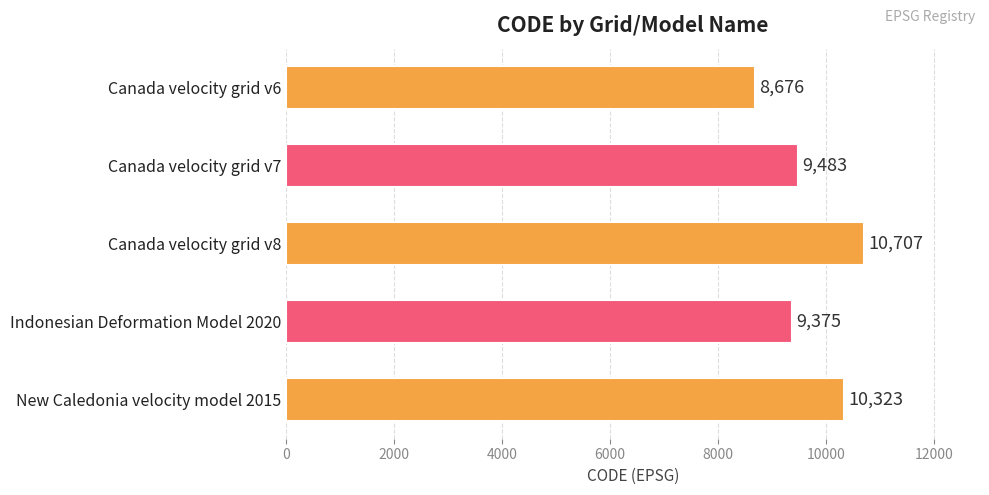

Is it true that the value at Canada velocity grid v7 is 4490?

False